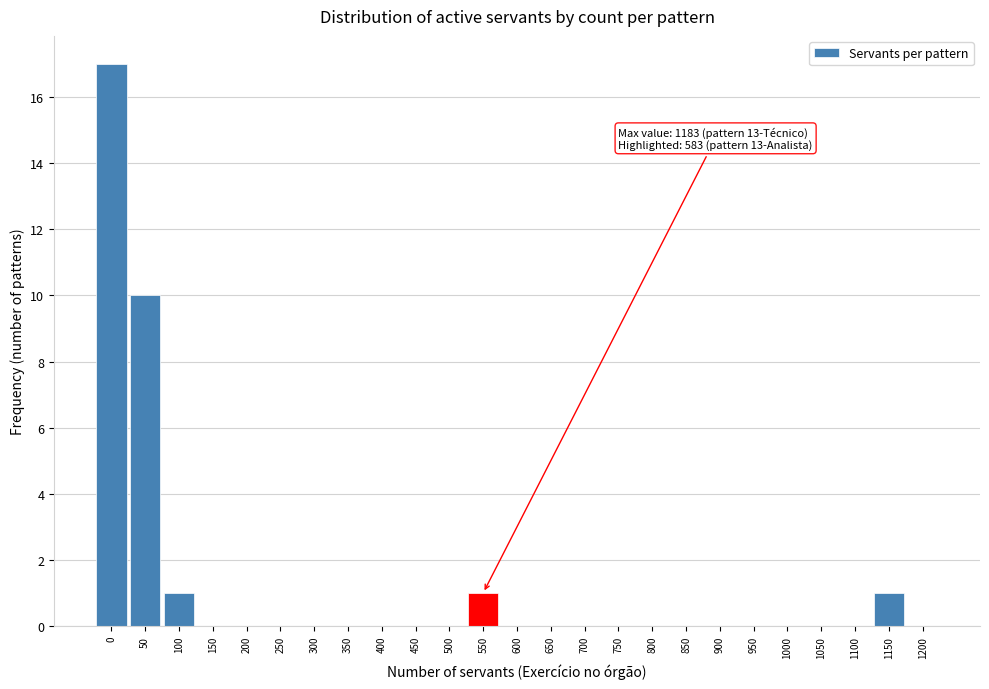

Reading left to right, extract all data points from this chart.

0=17	50=10	100=1	150=0	200=0	250=0	300=0	350=0	400=0	450=0	500=0	550=1	600=0	650=0	700=0	750=0	800=0	850=0	900=0	950=0	1000=0	1050=0	1100=0	1150=1	1200=0